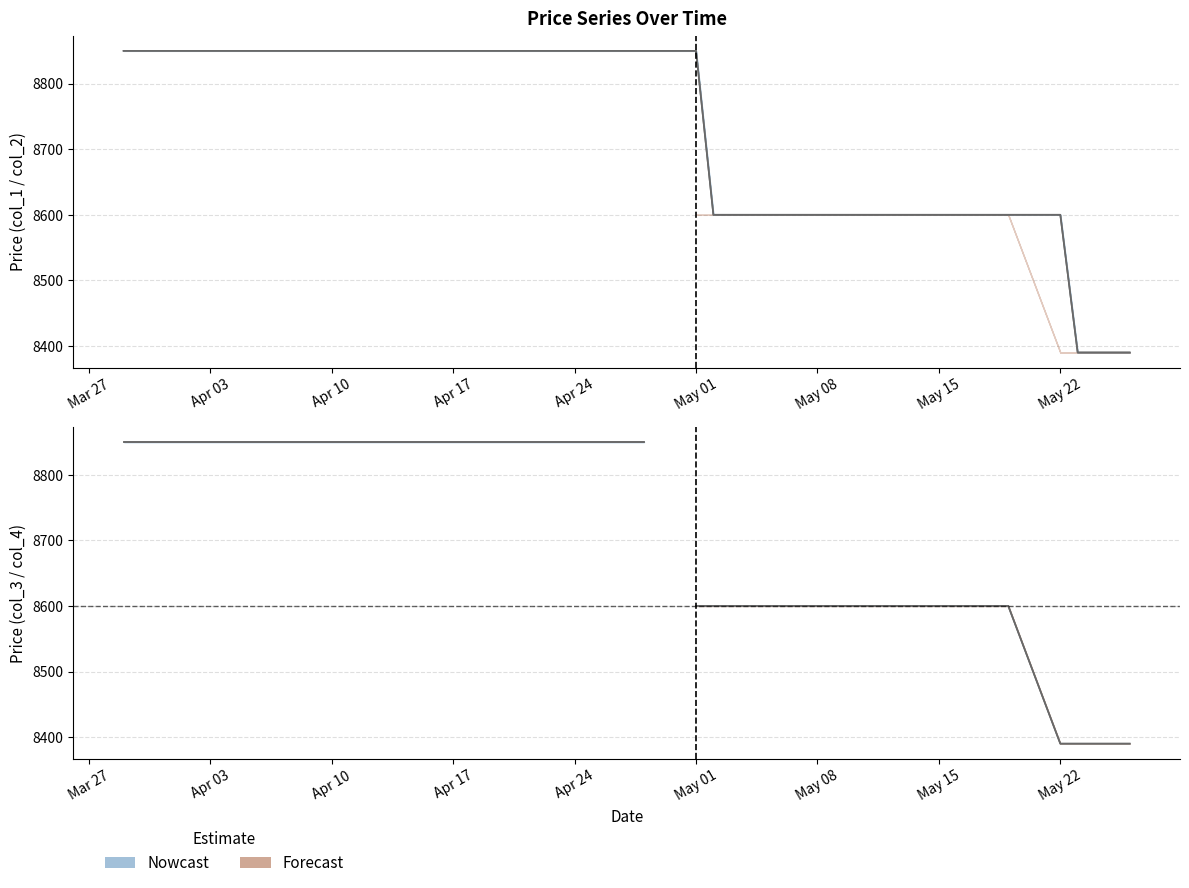

Does the chart have visible grid lines?

Yes